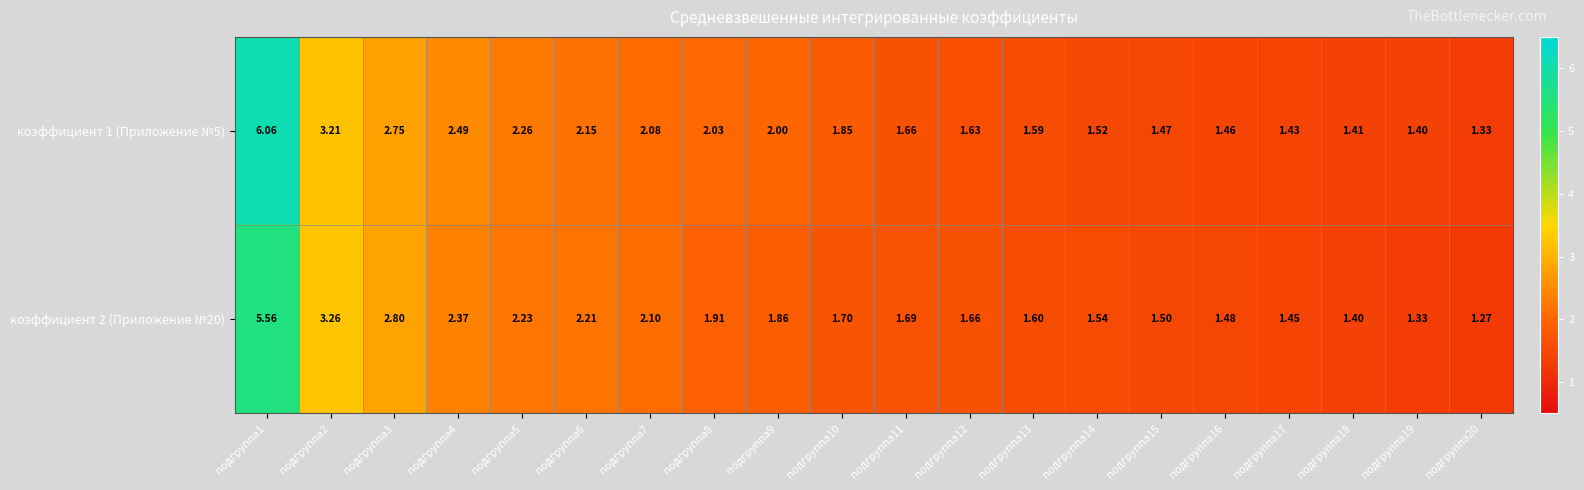

Is the value of коэффициент 1 (Приложение №5) at подгруппа15 greater than the value of коэффициент 2 (Приложение №20) at подгруппа14?

No